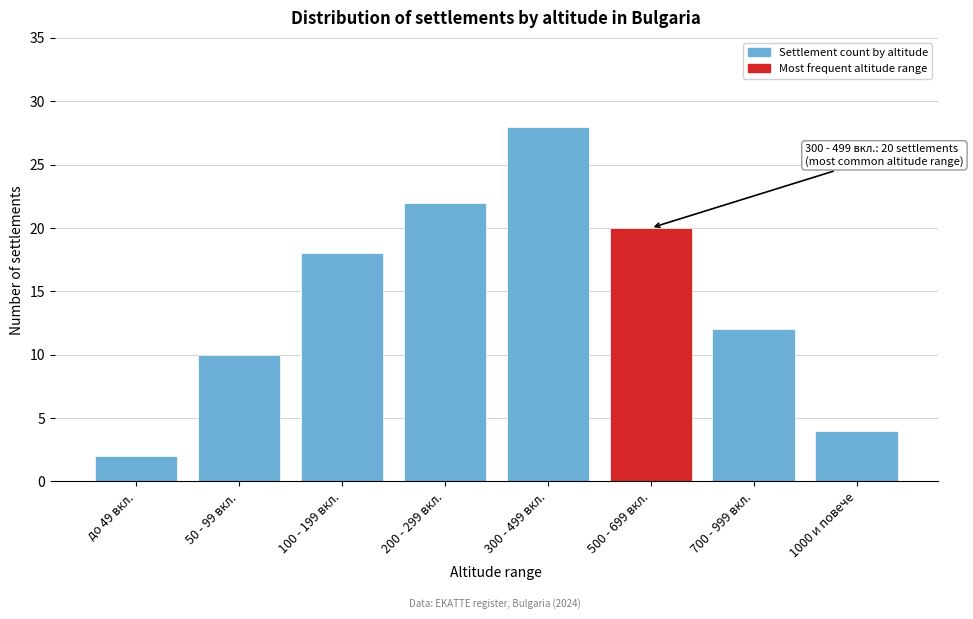

Reading left to right, extract all data points from this chart.

2	10	18	22	28	20	12	4